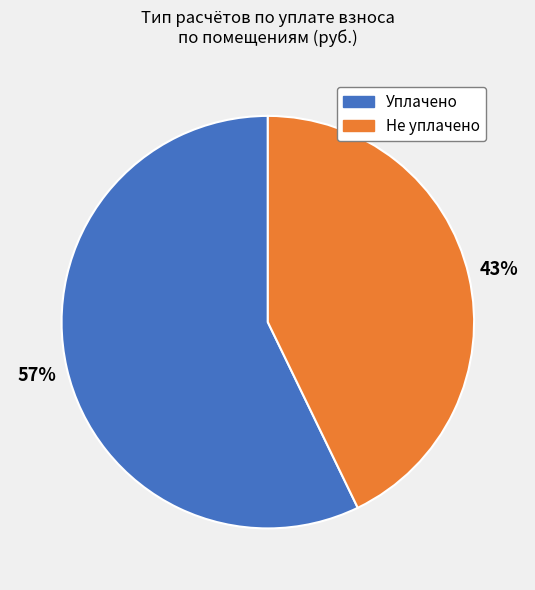

Is there a majority slice in this chart?

Yes